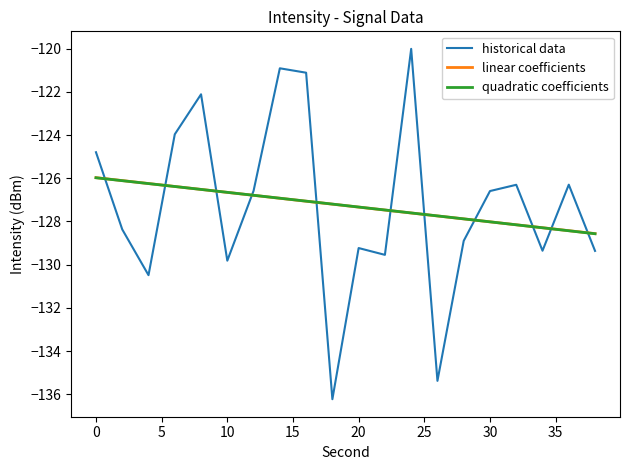

What is the lowest value of the quadratic coefficients series?

-128.6